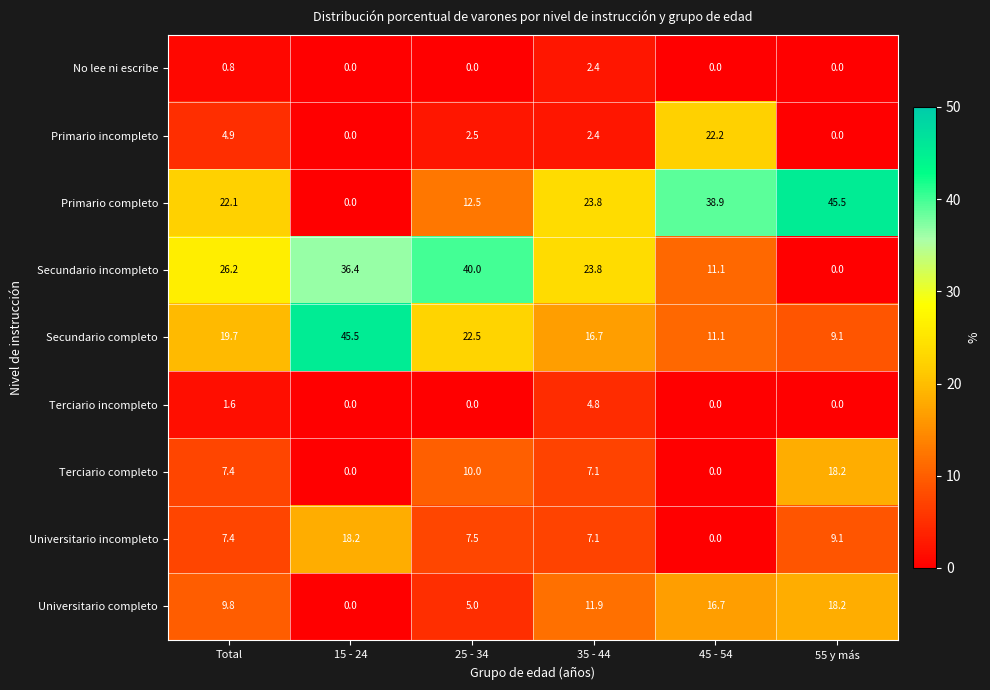

Where does the Terciario completo series first go above 7?

Total